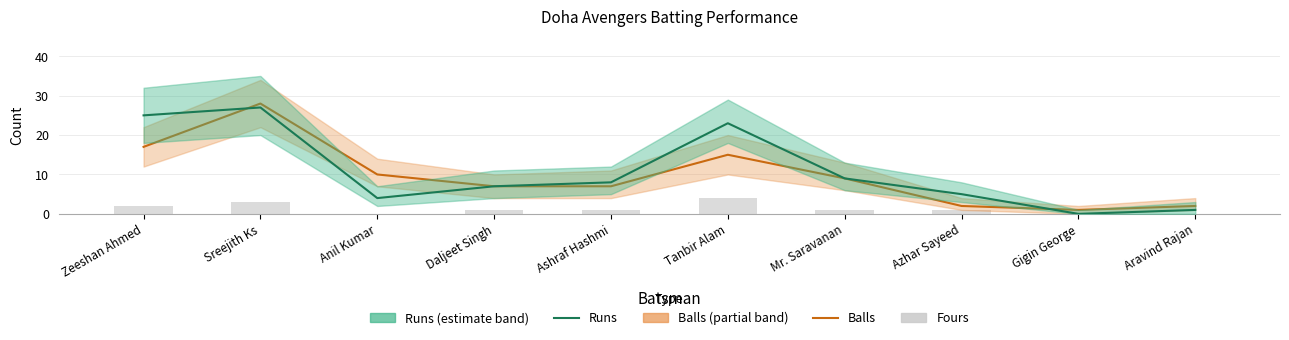

Between Tanbir Alam and Mr. Saravanan, which series saw the biggest shift?

Runs